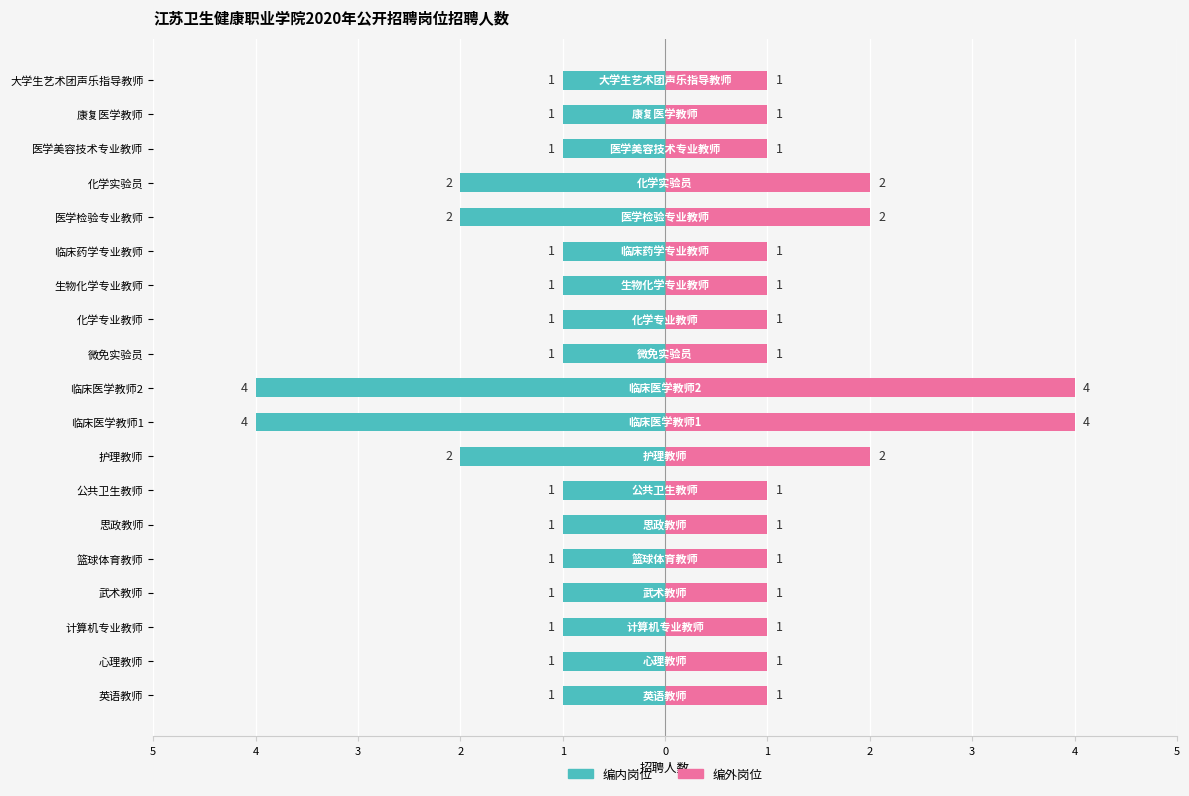

True or false: 编外岗位 has a value of 2 at 临床药学专业教师.

False